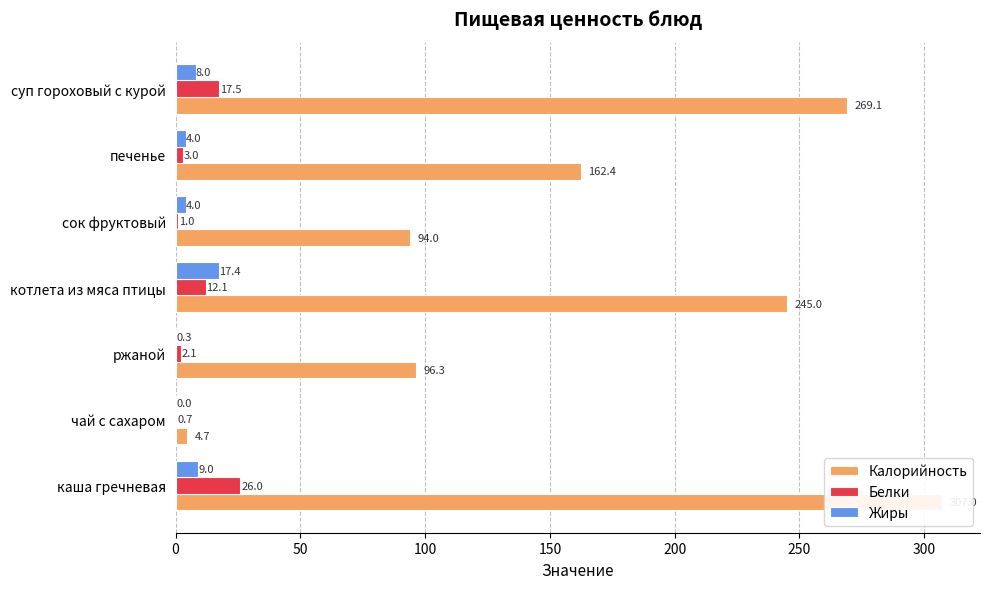

How many values in Жиры are above zero?

6